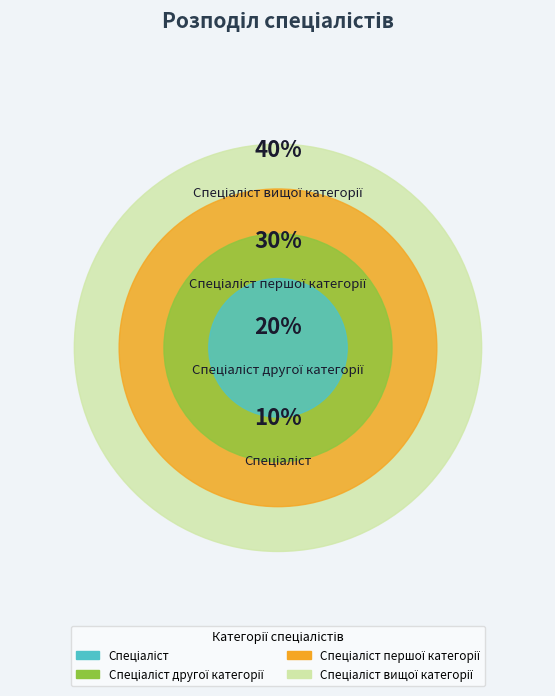

Count the number of slices in the pie.

4